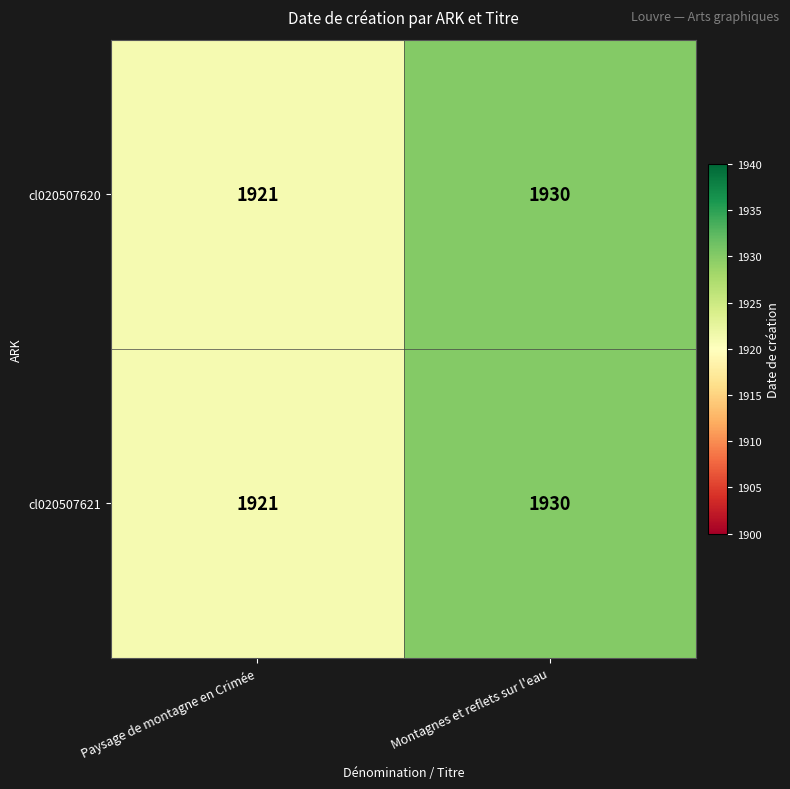

Rank the categories by cl020507620 value from highest to lowest.

Montagnes et reflets sur l'eau, Paysage de montagne en Crimée